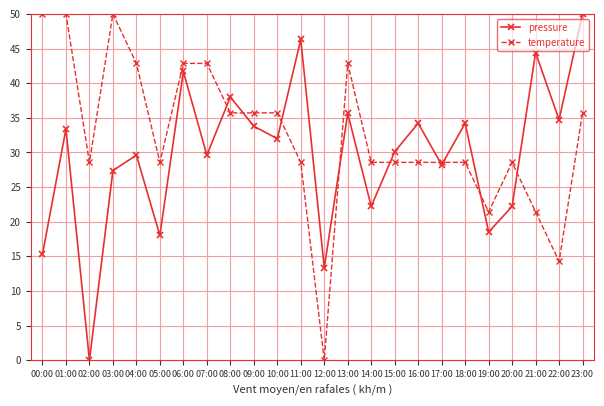

Rank the series by their average value, from highest to lowest.

temperature, pressure